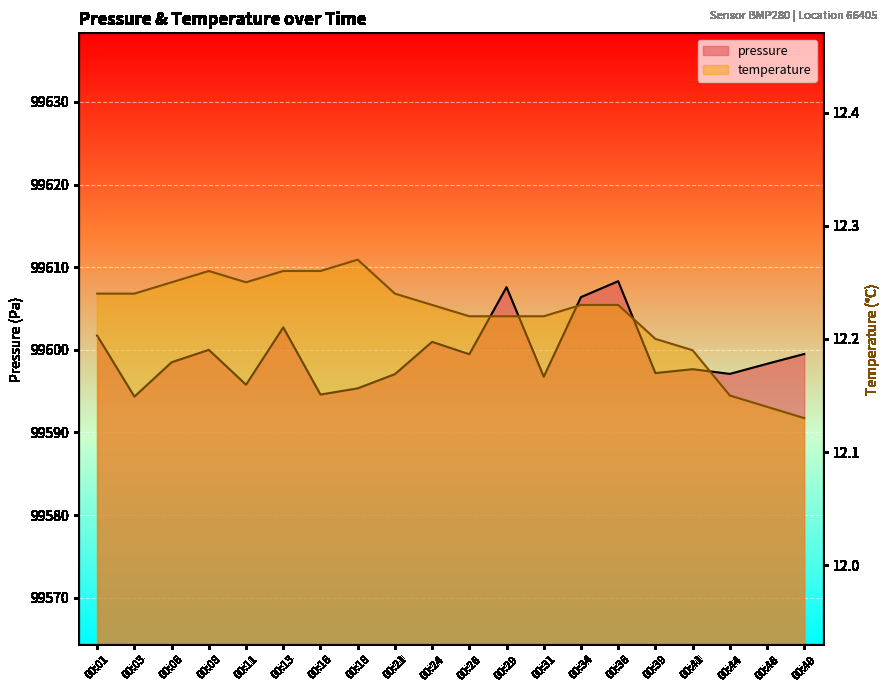

What is the value of the temperature point at the 5th from the left?

12.2